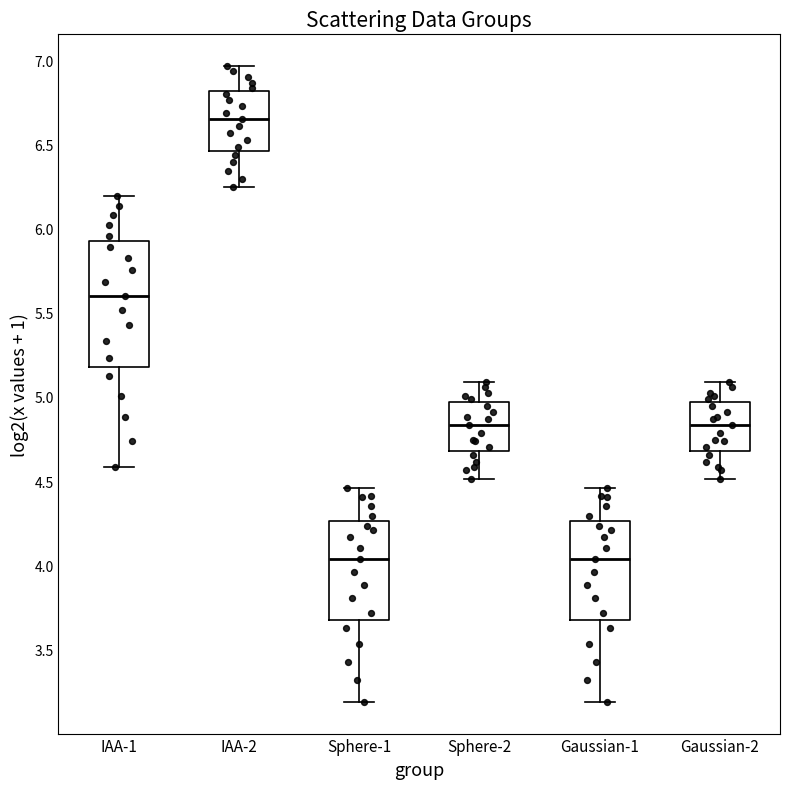

Reading left to right, read every box against the y-axis: the position of its median line, the range the box covers, and the ends of its whiskers. The values are not printed on the chart, so give them approximately, as read against the axis.

IAA-1: median 5.60, box 5.20 to 5.95, whiskers 4.60 to 6.20
IAA-2: median 6.65, box 6.45 to 6.80, whiskers 6.25 to 6.95
Sphere-1: median 4.05, box 3.65 to 4.25, whiskers 3.20 to 4.45
Sphere-2: median 4.85, box 4.70 to 4.95, whiskers 4.50 to 5.10
Gaussian-1: median 4.05, box 3.65 to 4.25, whiskers 3.20 to 4.45
Gaussian-2: median 4.85, box 4.70 to 4.95, whiskers 4.50 to 5.10